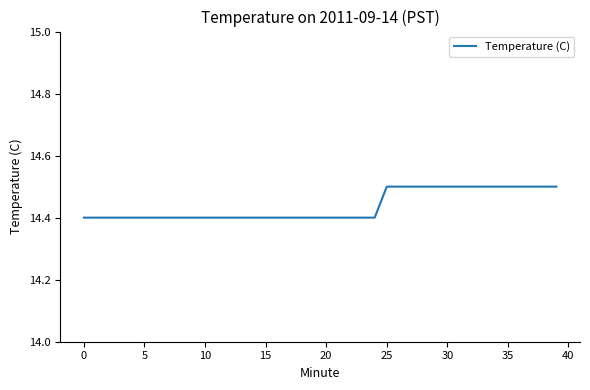

What is the greatest value displayed?

14.5